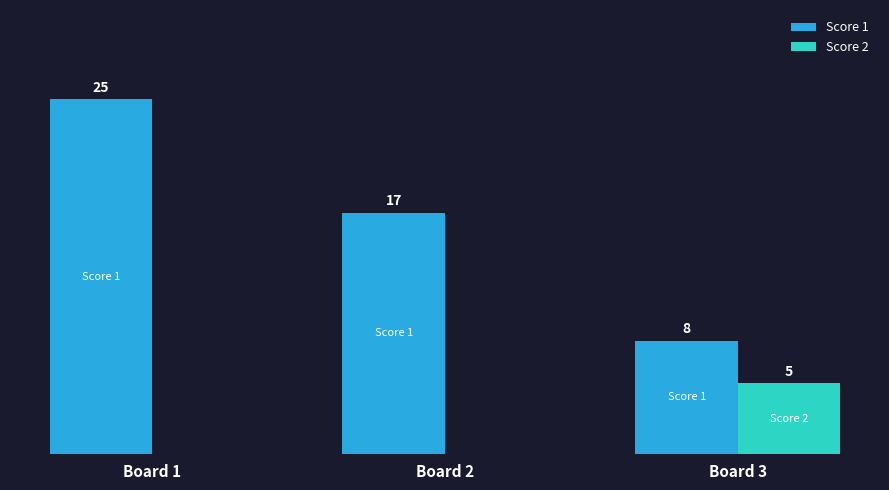

Is the value of Score 2 at Board 3 greater than the value of Score 1 at Board 1?

No